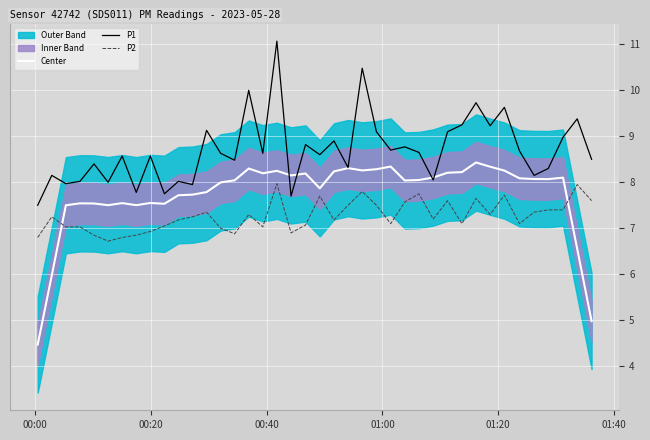

What is the minimum value for P2?

6.7